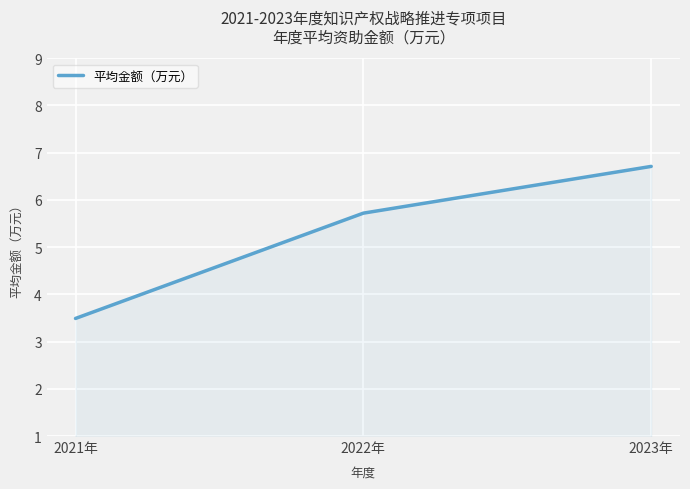

What position from the right is 2021年?

3